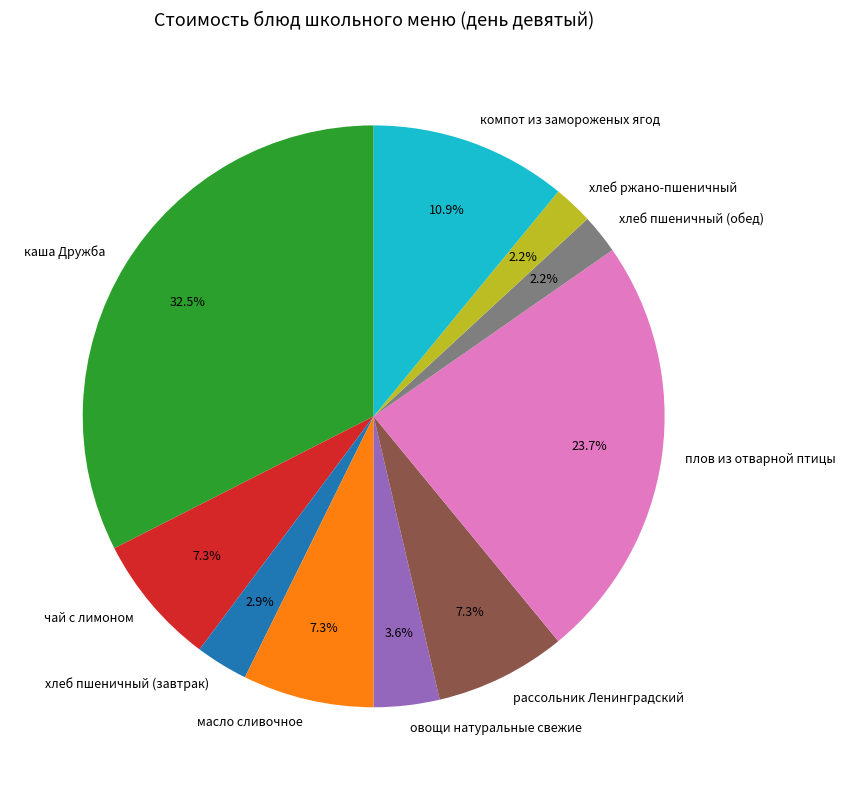

Does масло сливочное represent more than half of the total?

No